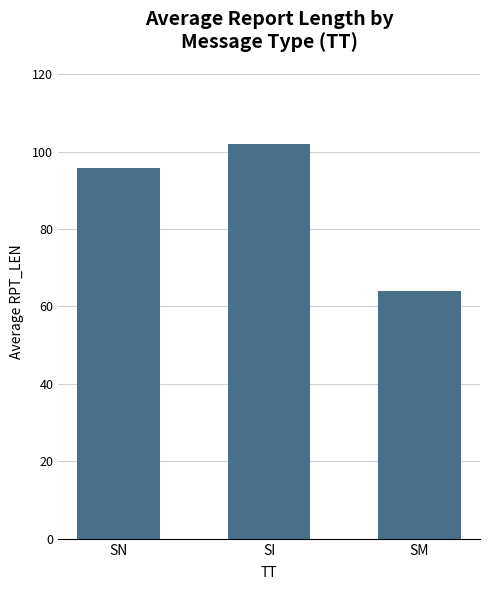

Count the values in the range 64 to 102.

3